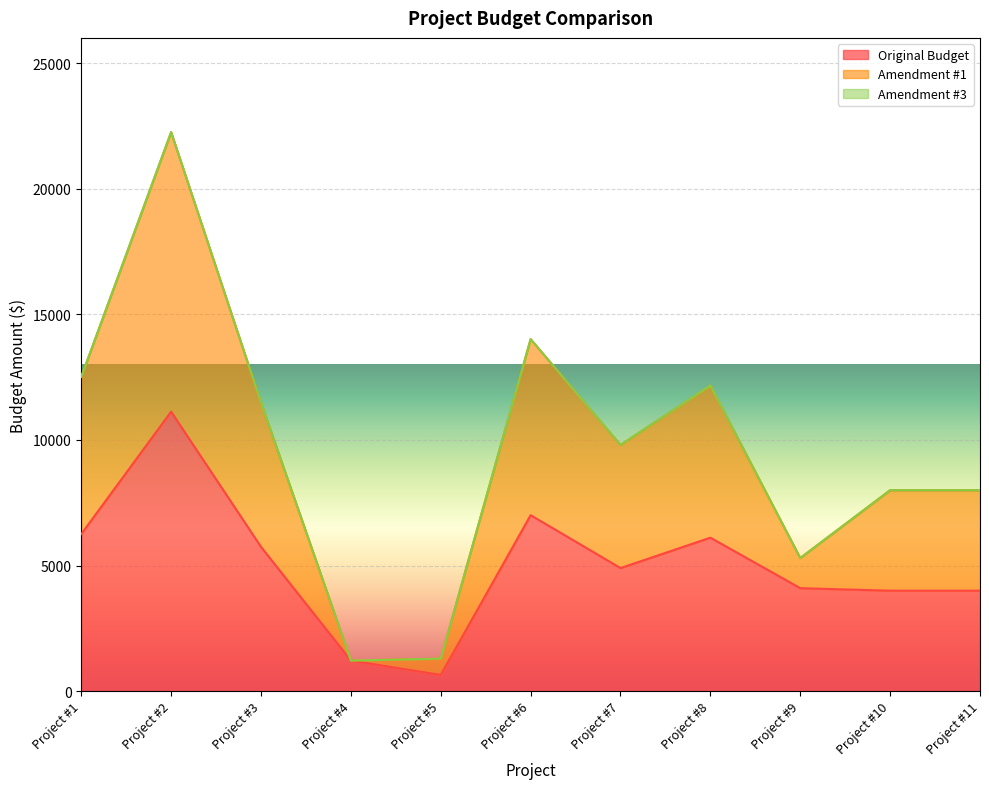

How many data points does each series have?

11